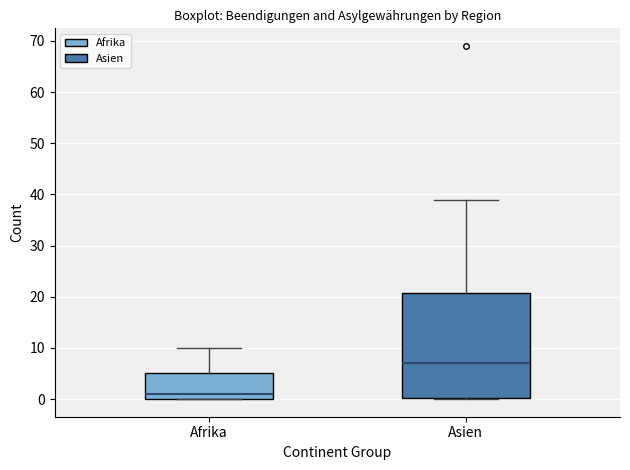

Reading left to right, read every box against the y-axis: the position of its median line, the range the box covers, and the ends of its whiskers. The values are not printed on the chart, so give them approximately, as read against the axis.

Afrika: median 1, box 0 to 5, whiskers 0 to 10
Asien: median 7, box 0 to 21, whiskers 0 to 39